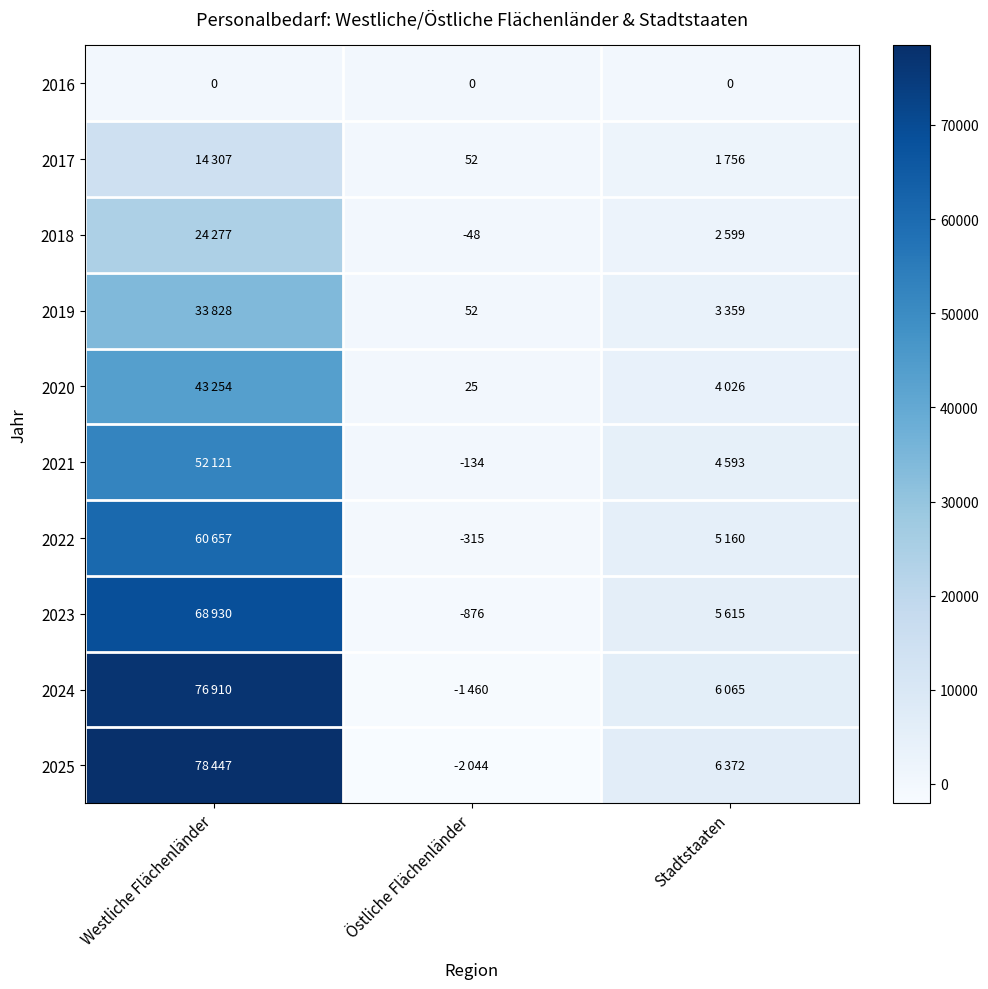

How many data points does each series have?

3